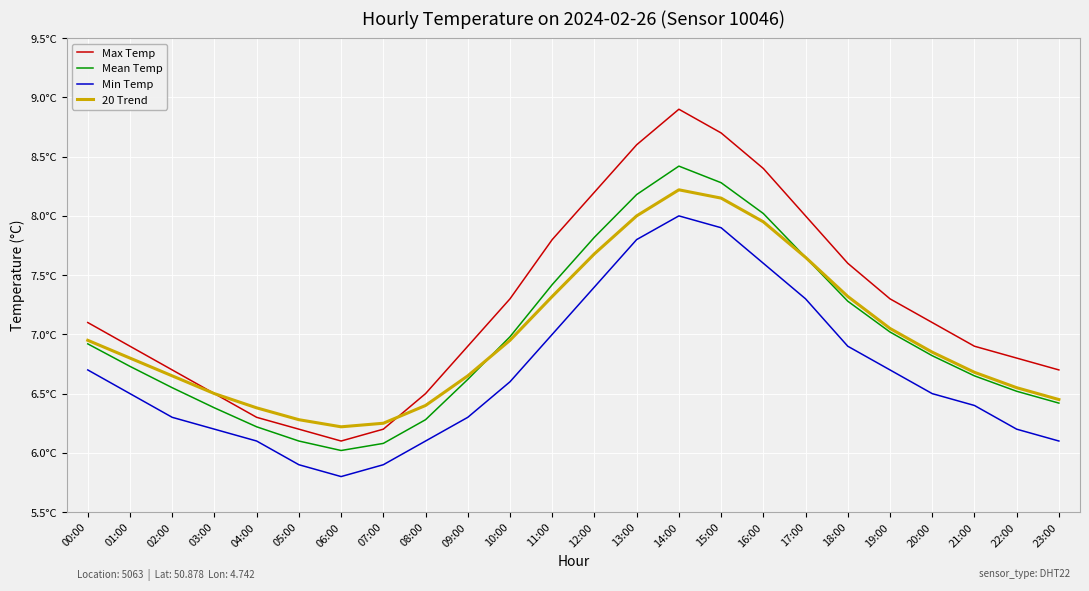

What is the maximum value shown in the chart?

8.9